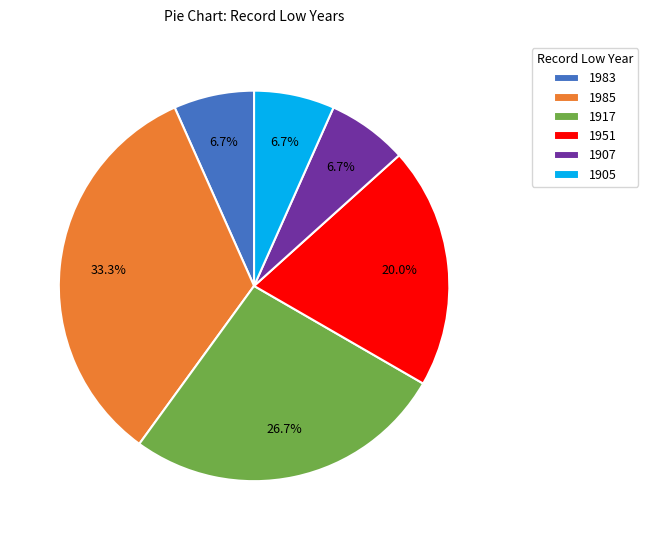

Between 1917 and 1951, which is larger?

1917